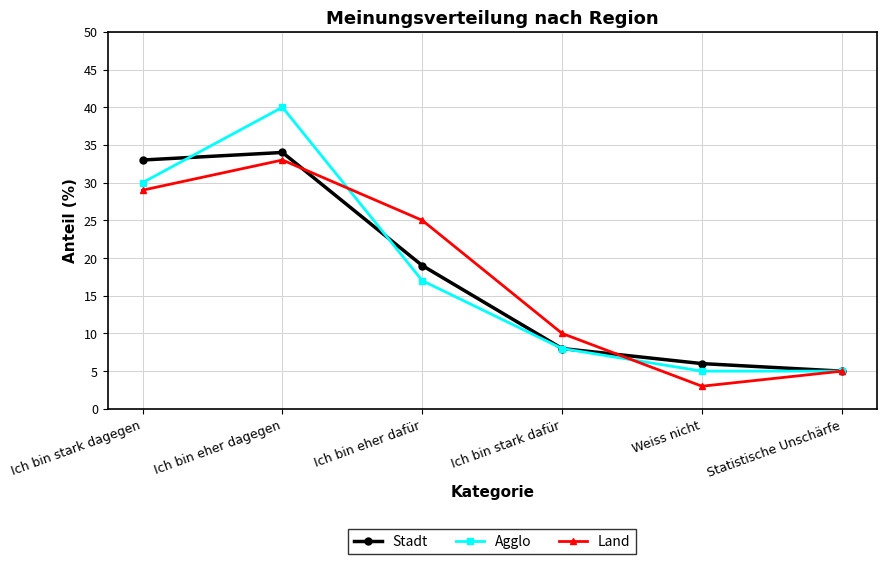

Reading left to right, extract all data points from this chart.

Stadt: Ich bin stark dagegen=33	Ich bin eher dagegen=34	Ich bin eher dafür=19	Ich bin stark dafür=8	Weiss nicht=6	Statistische Unschärfe=5
Agglo: Ich bin stark dagegen=30	Ich bin eher dagegen=40	Ich bin eher dafür=17	Ich bin stark dafür=8	Weiss nicht=5	Statistische Unschärfe=5
Land: Ich bin stark dagegen=29	Ich bin eher dagegen=33	Ich bin eher dafür=25	Ich bin stark dafür=10	Weiss nicht=3	Statistische Unschärfe=5